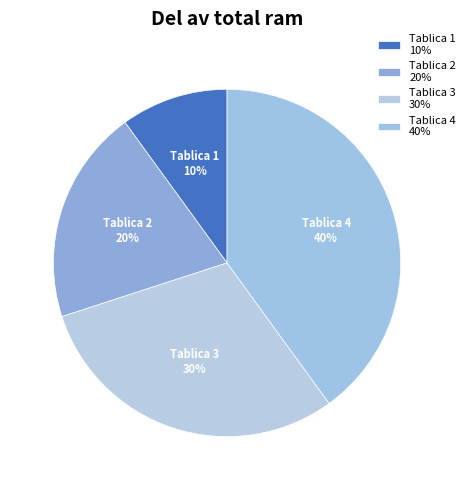

To the nearest percent, what is the difference between the Tablica 2 and Tablica 3 slice percentages?

10%